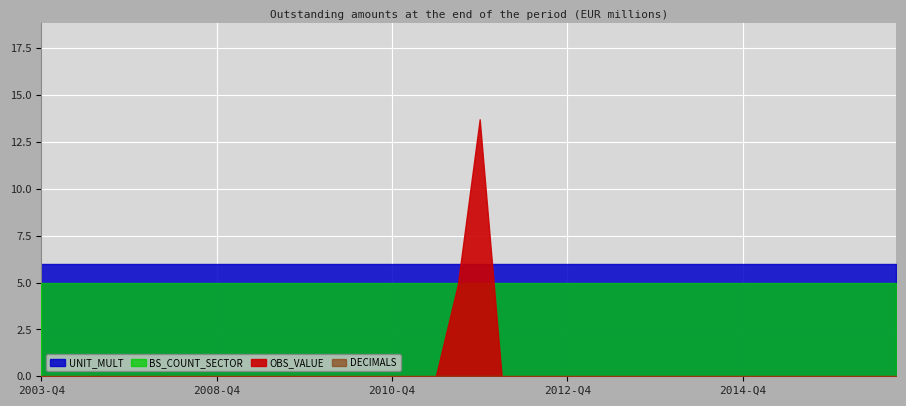

Count the number of data series in this chart.

4